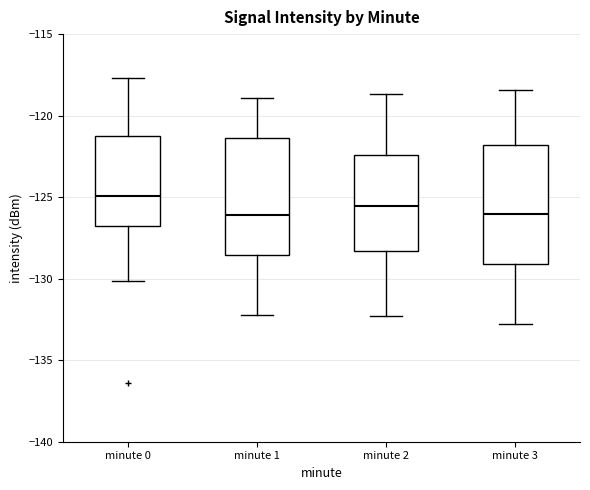

Reading left to right, transcribe this box plot: for each box, give where its median line is, the range the box spans, and where its two whiskers end, as read against the y-axis. The values are not printed on the chart, so give them approximately, as read against the axis.

minute 0: median -125.0, box -127.0 to -121.5, whiskers -130.0 to -117.5
minute 1: median -126.0, box -128.5 to -121.5, whiskers -132.0 to -119.0
minute 2: median -125.5, box -128.5 to -122.5, whiskers -132.5 to -118.5
minute 3: median -126.0, box -129.0 to -122.0, whiskers -133.0 to -118.5